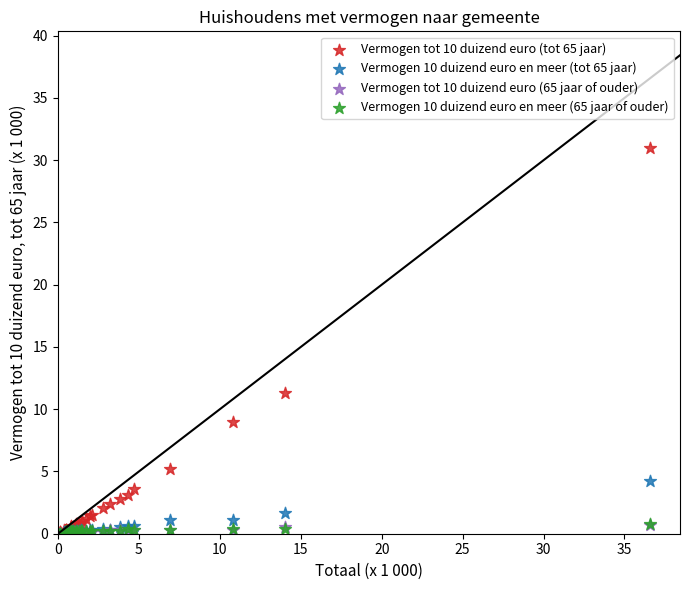

What are all the series names shown in the legend?

Vermogen tot 10 duizend euro (tot 65 jaar), Vermogen 10 duizend euro en meer (tot 65 jaar), Vermogen tot 10 duizend euro (65 jaar of ouder), Vermogen 10 duizend euro en meer (65 jaar of ouder)